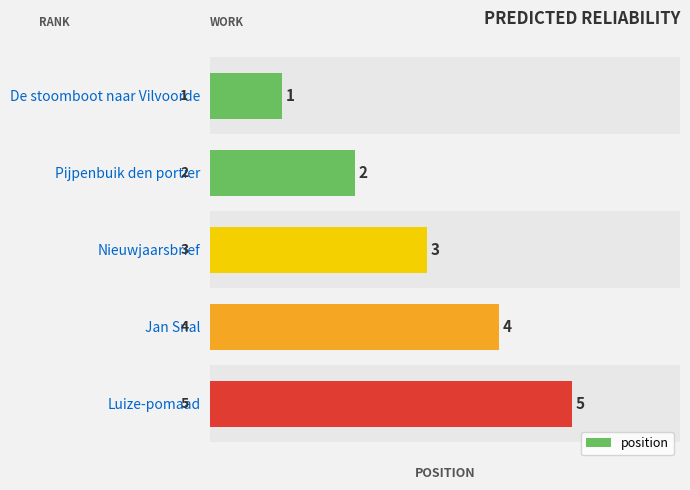

Which has a higher value, Nieuwjaarsbrief or Luize-pomaad?

Luize-pomaad